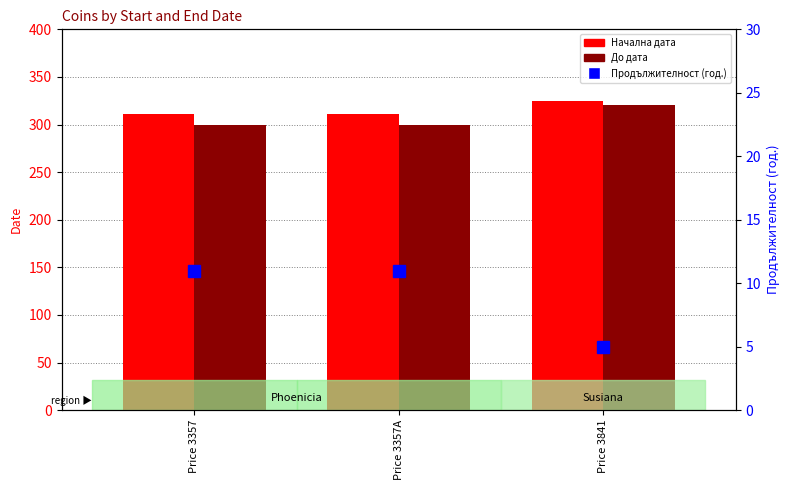

Is the value of Продължителност (год.) at Price 3841 greater than the value of До дата at Price 3841?

No